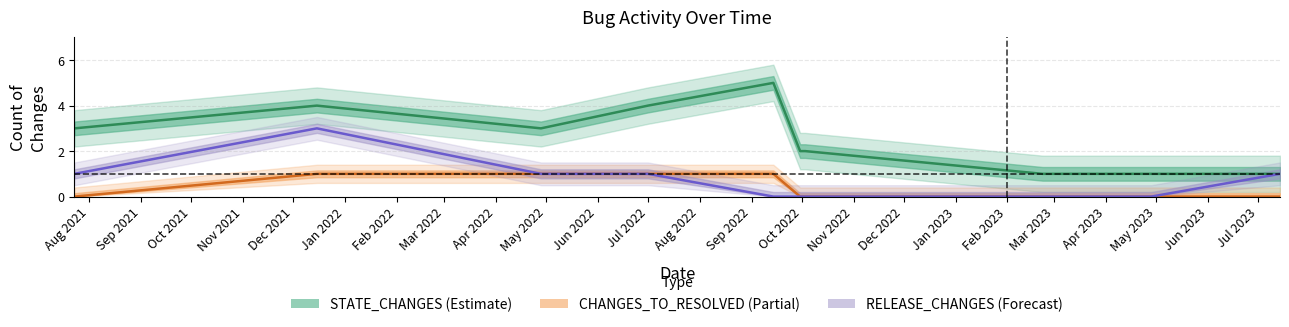

What is the sum of all STATE_CHANGES values?

26